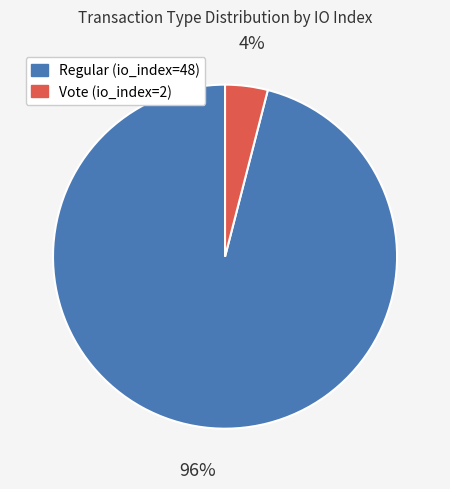

Which category has the biggest portion of the pie?

Regular (io_index=48)